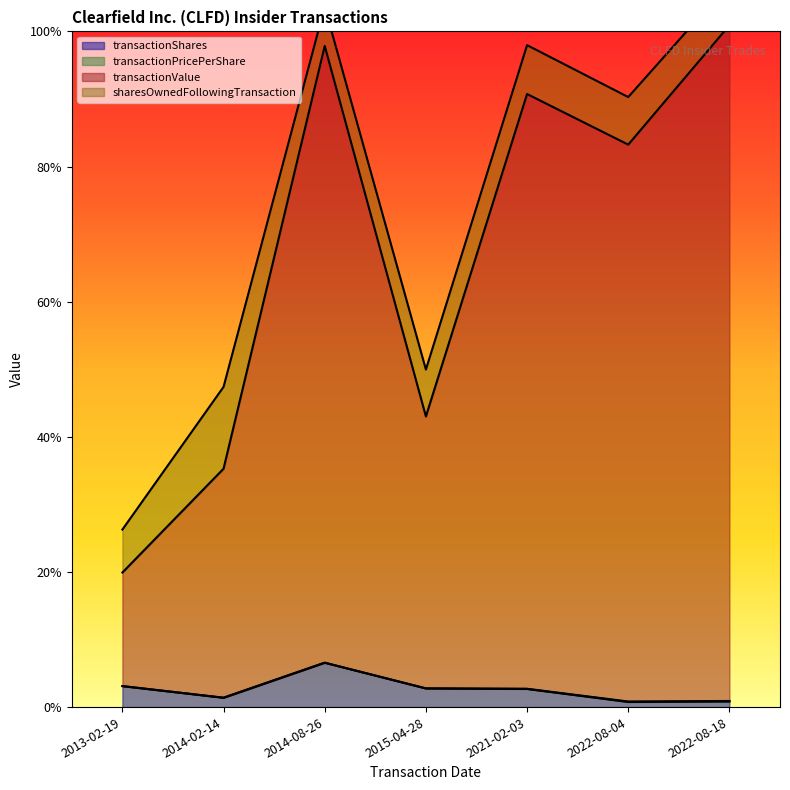

What is the average value of the transactionValue series?

0.7